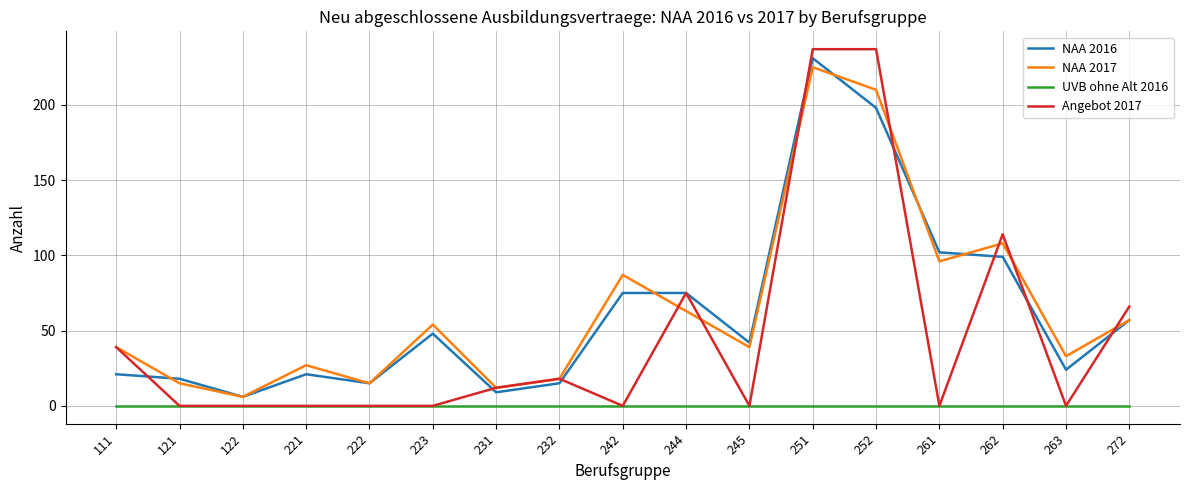

At which category is the sum across all series the highest?

251